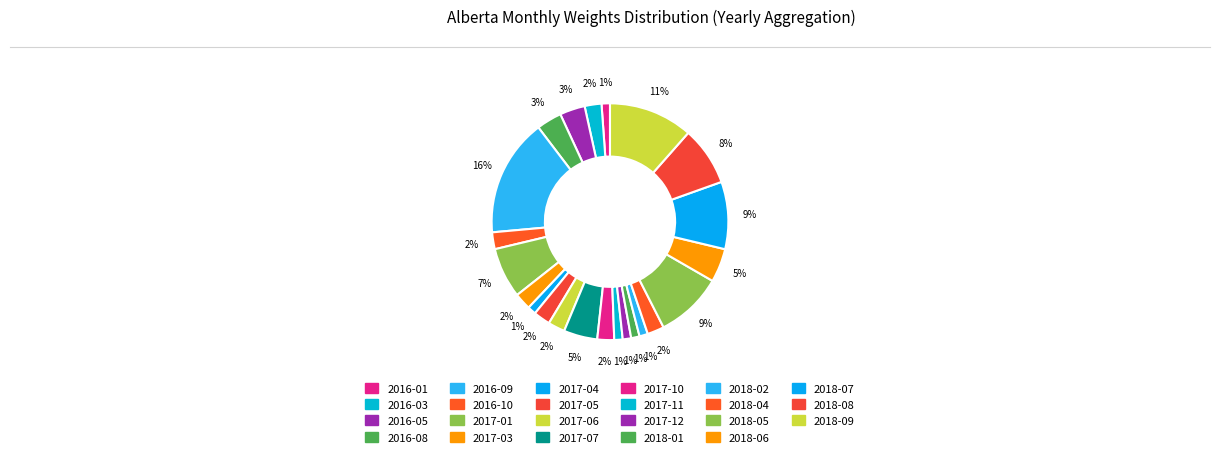

How many slices are in this pie chart?

23